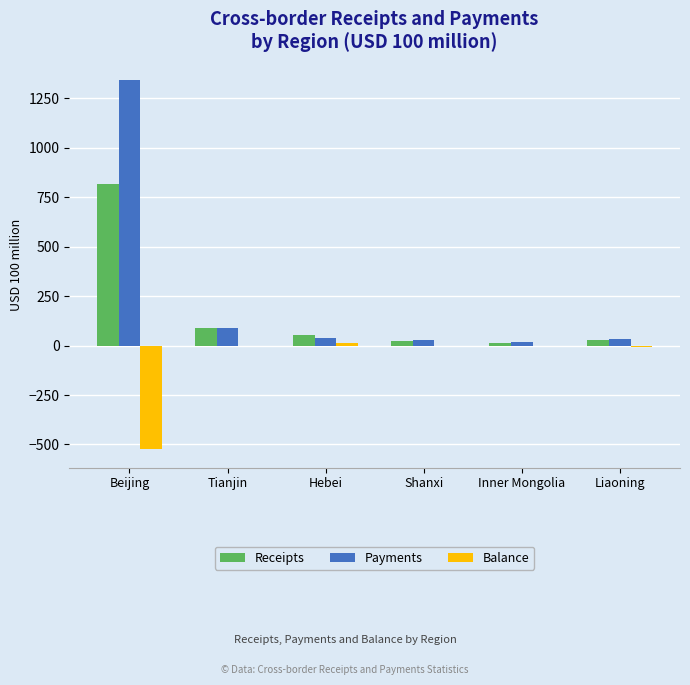

What is the highest value of the Payments series?

1340.4